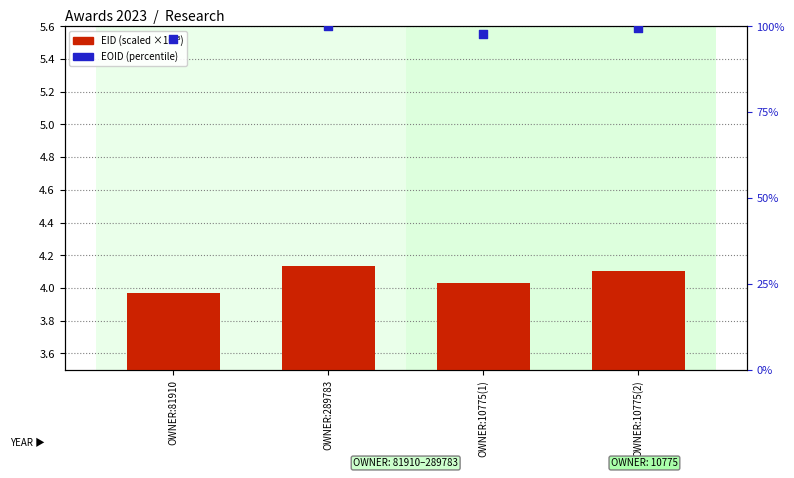

What are all the series names shown in the legend?

EID (scaled), EOID (percentile)